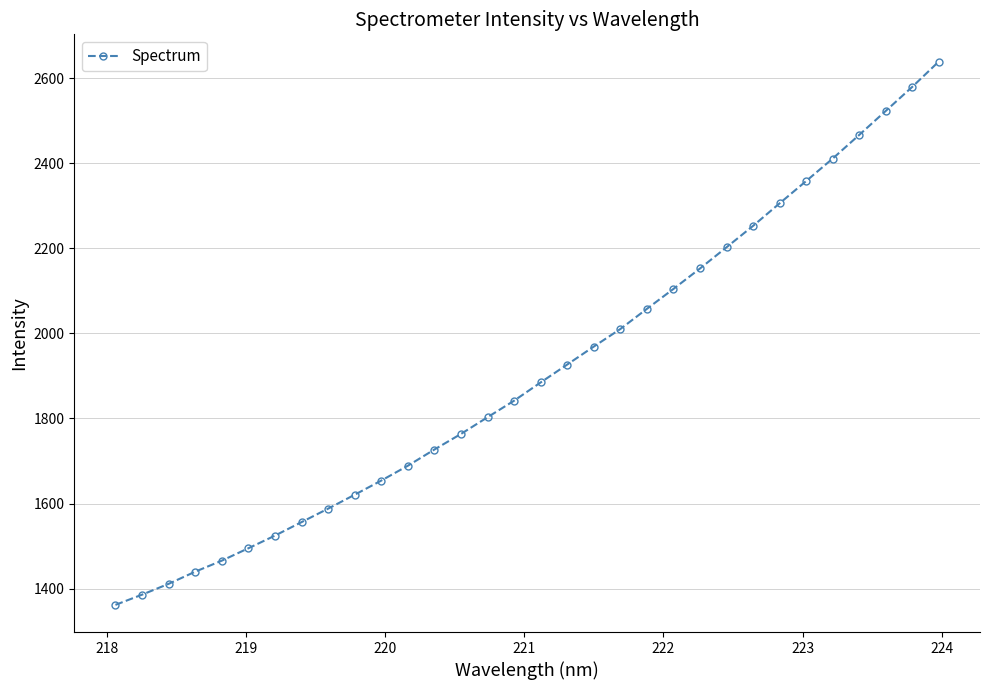

What is the value of the 26th point from the left?

2305.8